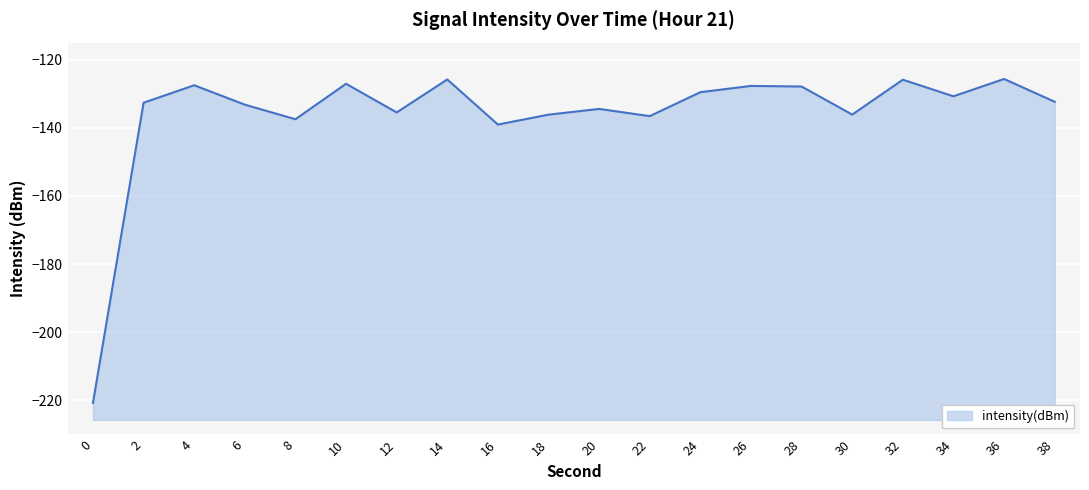

Reading left to right, extract all data points from this chart.

0=-220.7	2=-132.6	4=-127.5	6=-133.2	8=-137.5	10=-127.1	12=-135.5	14=-125.8	16=-139.0	18=-136.1	20=-134.5	22=-136.6	24=-129.5	26=-127.7	28=-127.9	30=-136.1	32=-125.9	34=-130.8	36=-125.7	38=-132.4